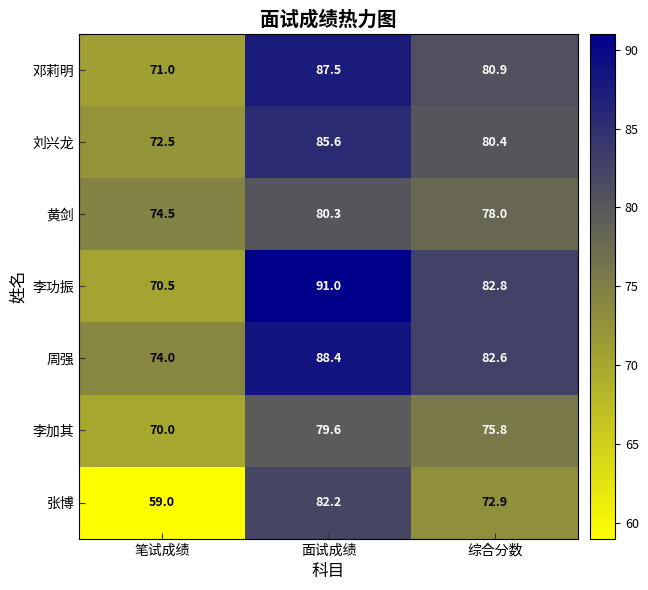

Reading left to right, transcribe all the data shown in this chart.

邓莉明: 71.0	87.5	80.9
刘兴龙: 72.5	85.6	80.4
黄剑: 74.5	80.3	78.0
李功振: 70.5	91.0	82.8
周强: 74.0	88.4	82.6
李加其: 70.0	79.6	75.8
张博: 59.0	82.2	72.9